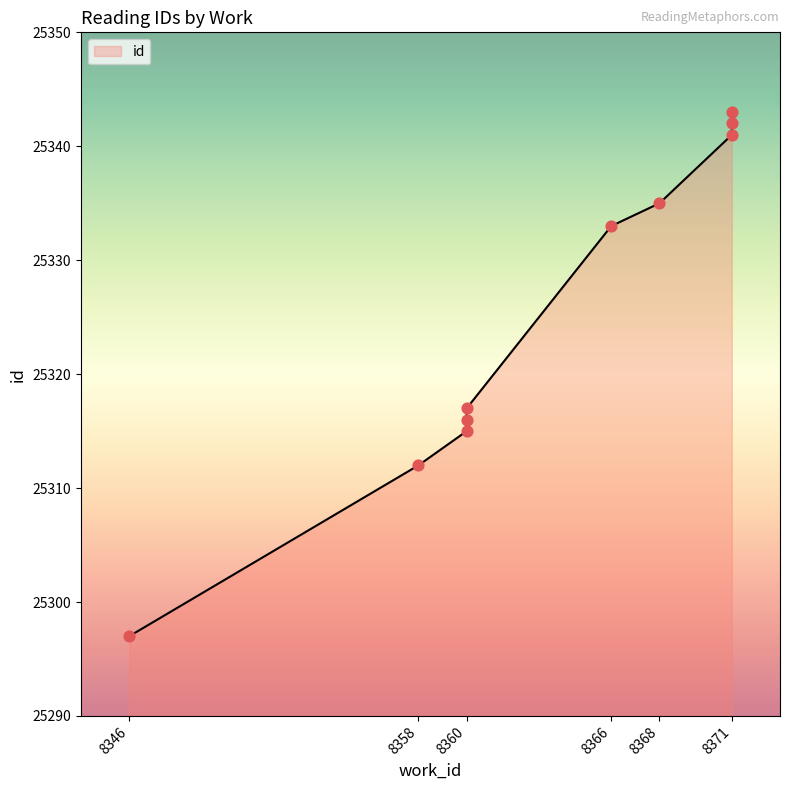

What is the ratio of the value at 8360 to the value at 8346?

1.0